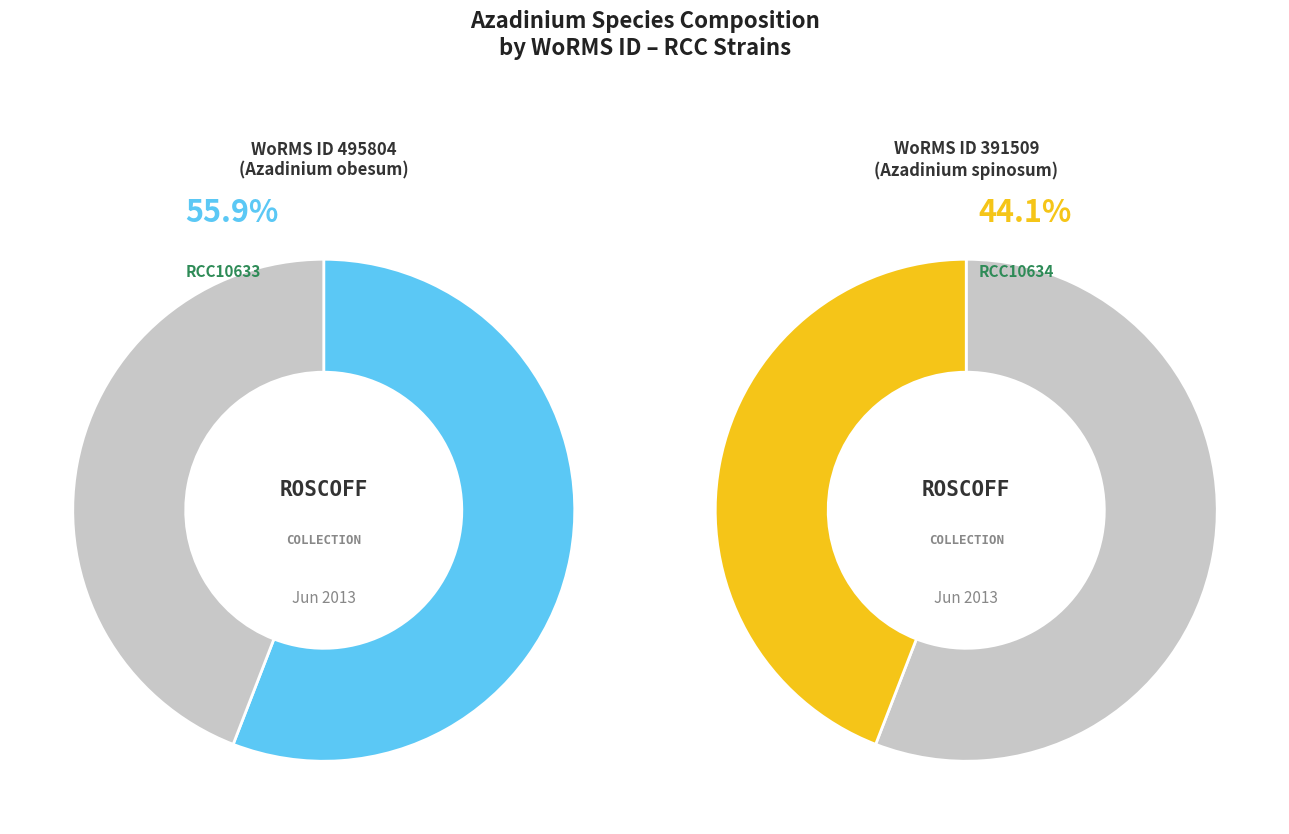

Which slice represents more than half of the pie?

RCC10633